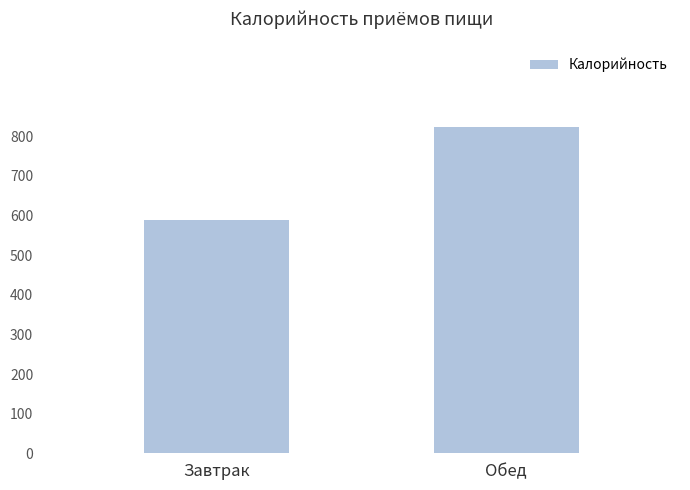

List the labels in order of value, smallest first.

Завтрак, Обед